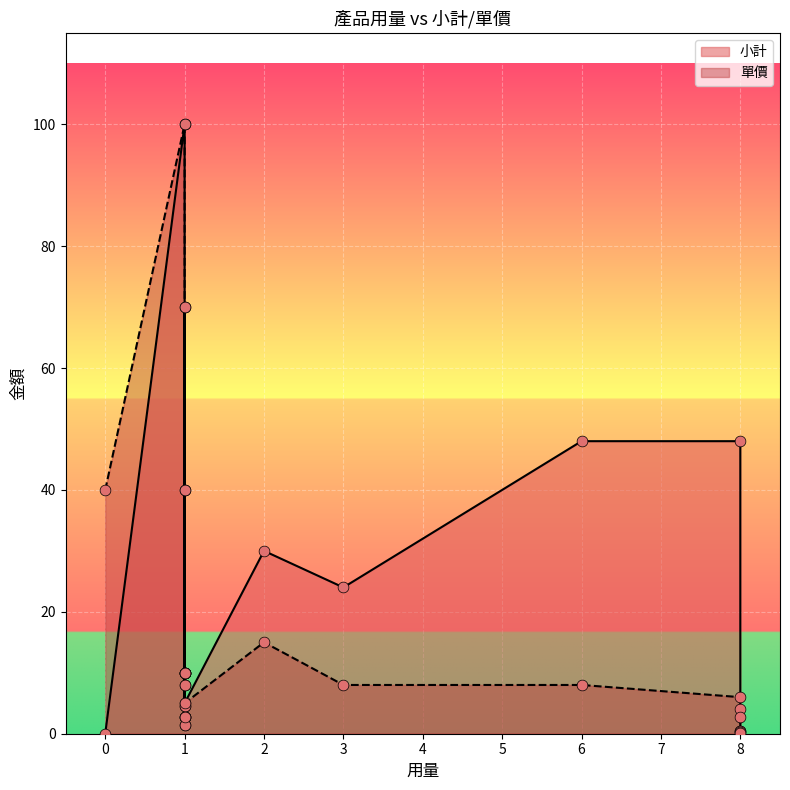

What is the total value across all series at 1?

200.0